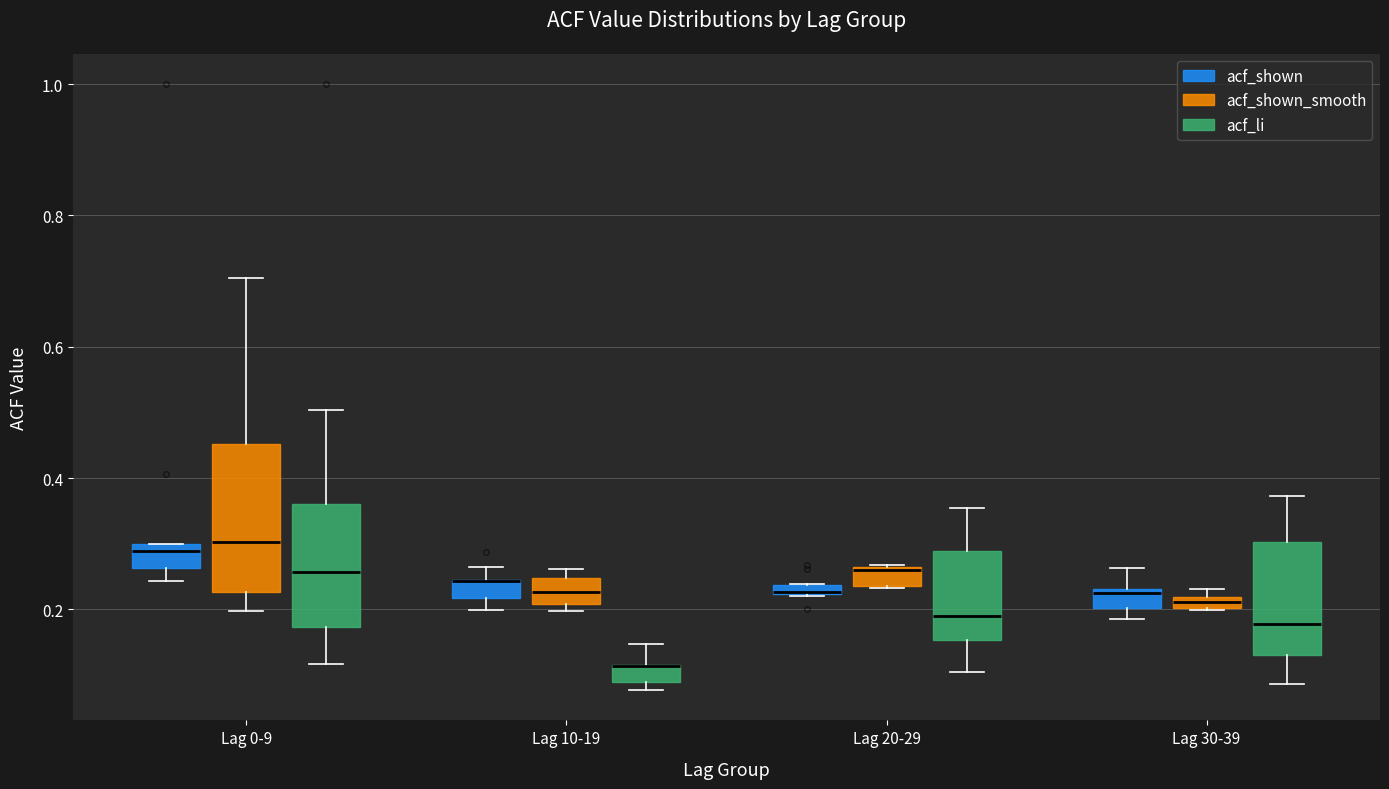

Where is the upper edge of the box for Lag 0-9 (acf_li) on the y-axis? The values are not printed on the chart, so give them approximately, as read against the axis.

0.36